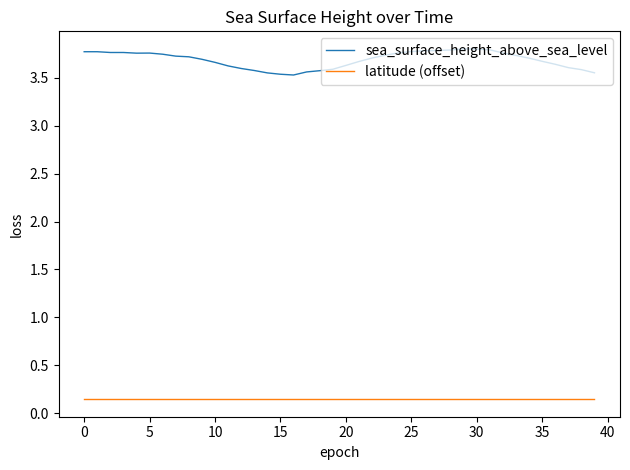

What is the difference between the maximum and minimum values in the sea_surface_height_above_sea_level series?

0.3